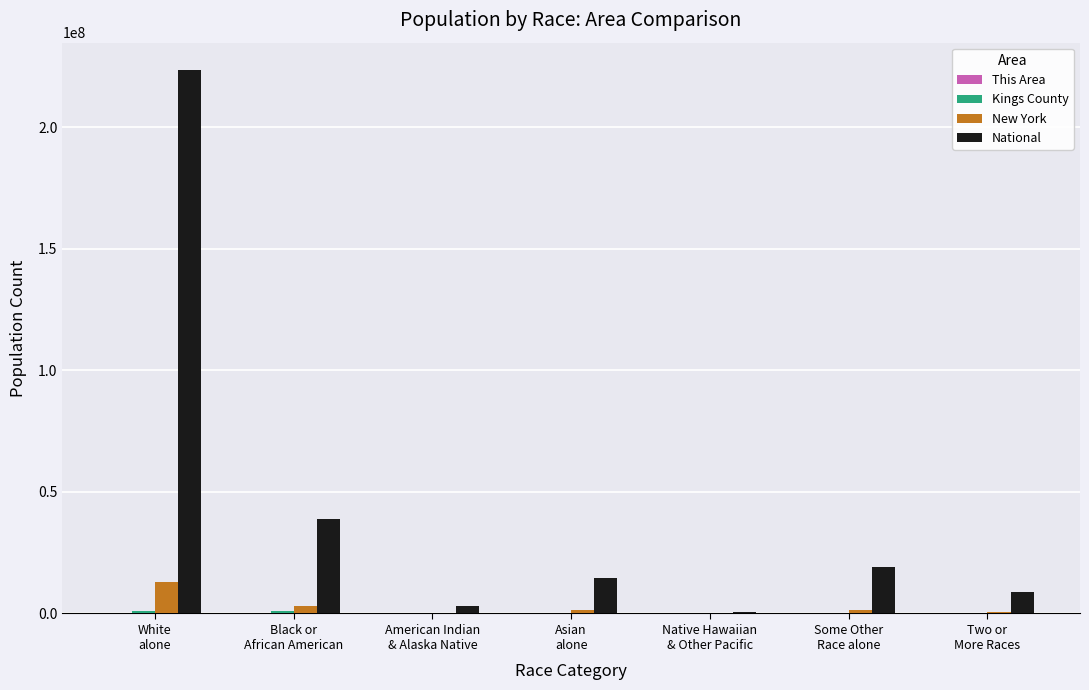

Which series has the largest total across all categories?

National